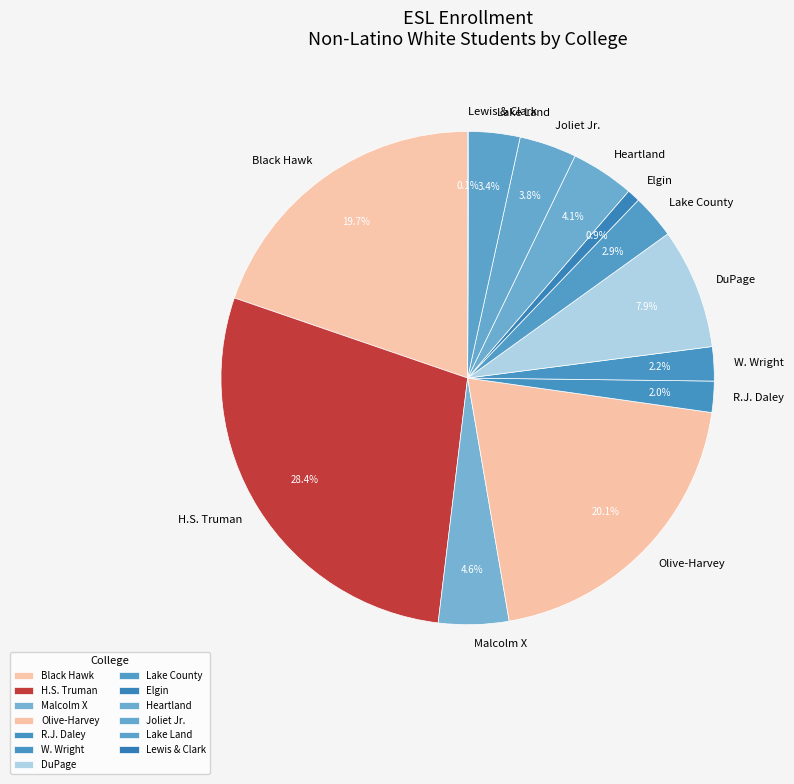

What is the total percentage of Olive-Harvey and DuPage?

28.0%